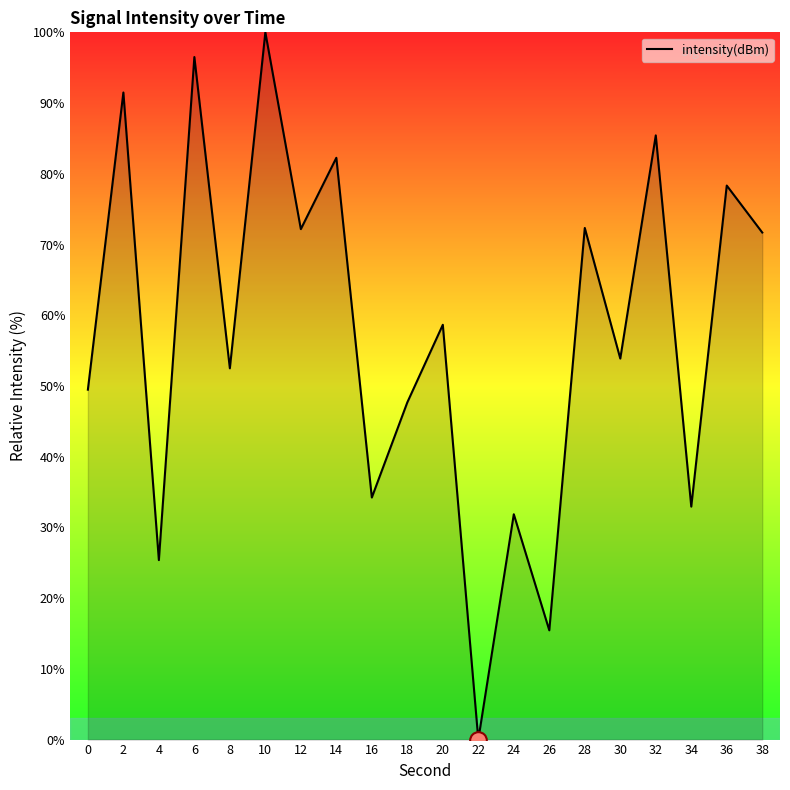

What is the change in value from 6 to 10?

+3.5